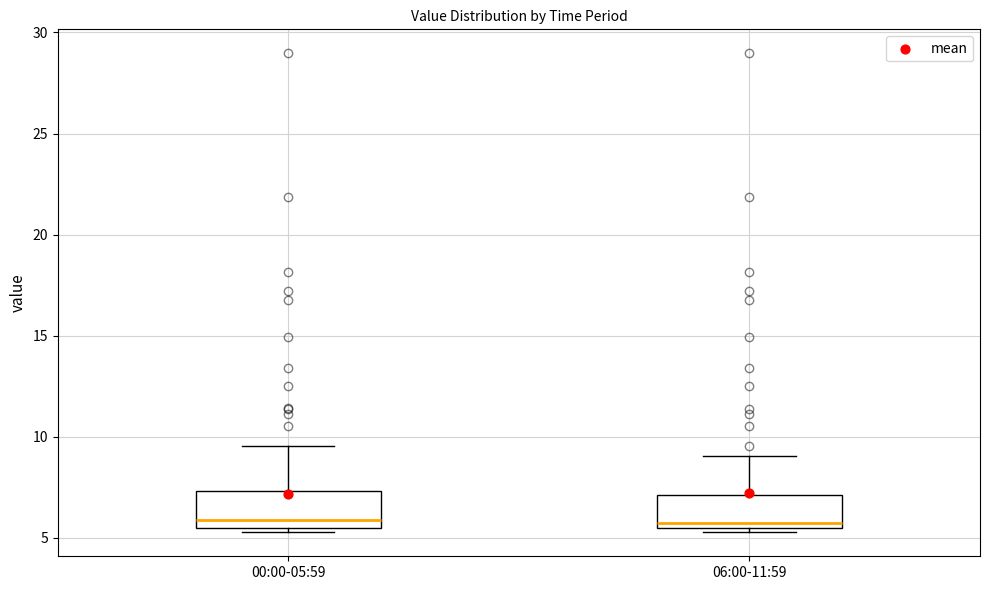

Reading left to right, transcribe this box plot: for each box, give where its median line is, the range the box spans, and where its two whiskers end, as read against the y-axis. The values are not printed on the chart, so give them approximately, as read against the axis.

00:00-05:59: median 6.0, box 5.5 to 7.5, whiskers 5.5 (just below the box's lower edge) to 9.5
06:00-11:59: median 5.5 (just above the box's lower edge), box 5.5 to 7.0, whiskers 5.5 (just below the box's lower edge) to 9.0